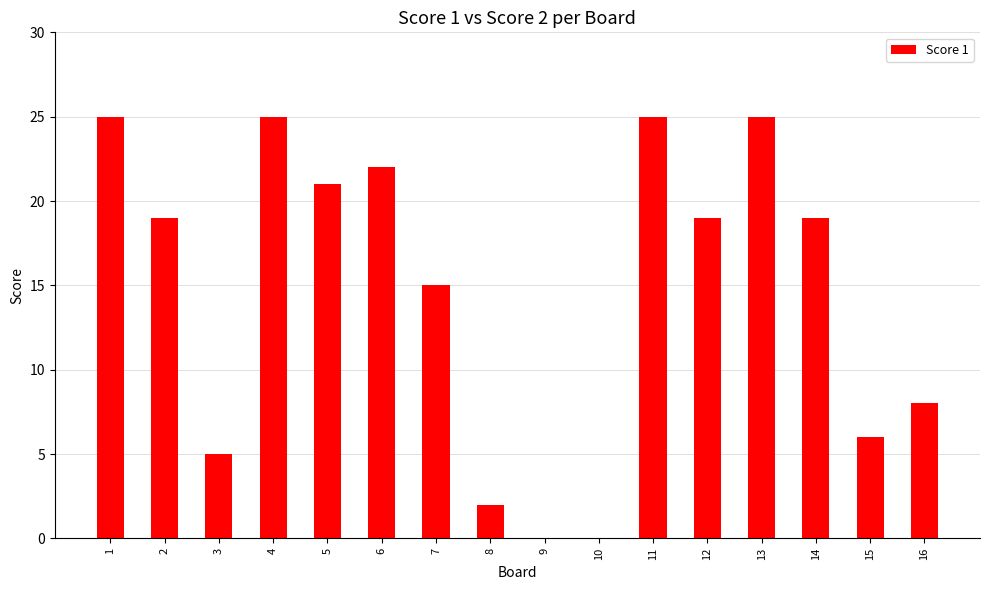

What is the greatest value displayed?

25